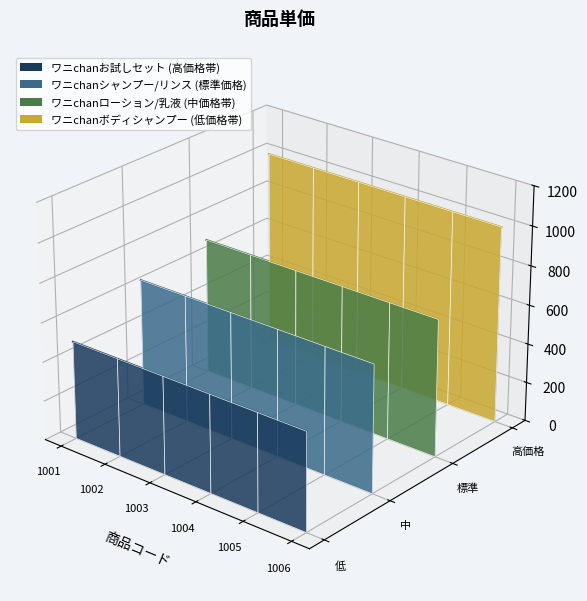

At which category is the sum across all series the highest?

1001